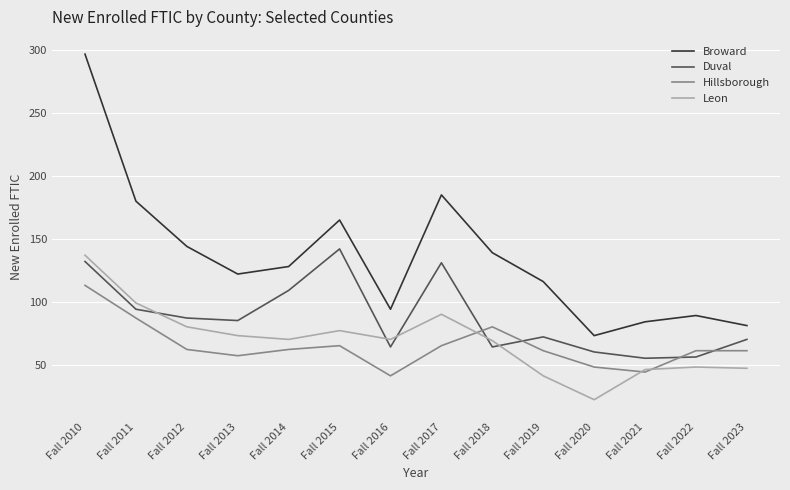

Is it true that Leon equals 74 at Fall 2019?

False